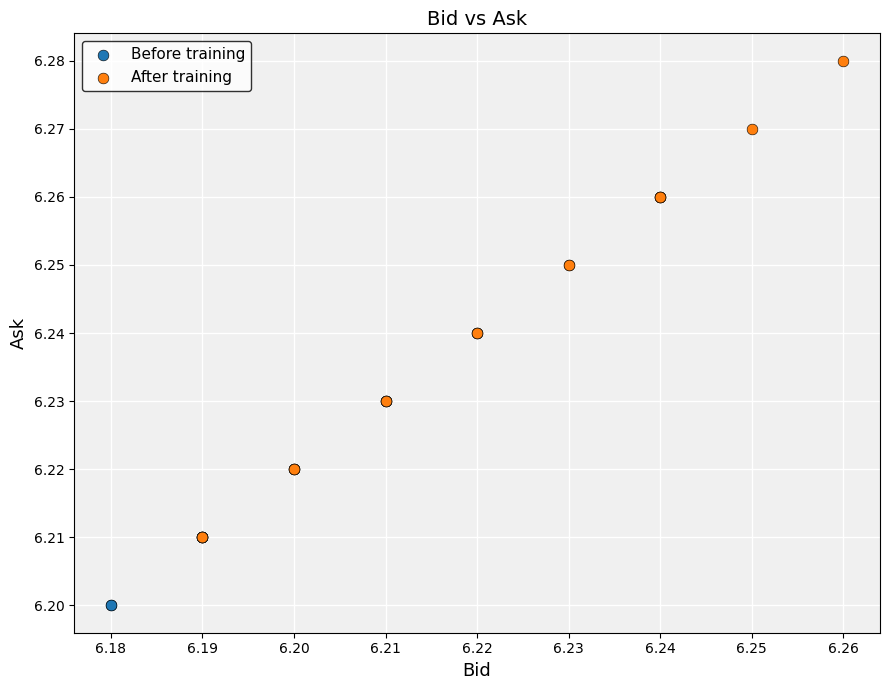

Which series contains the lowest Y value?

Before training